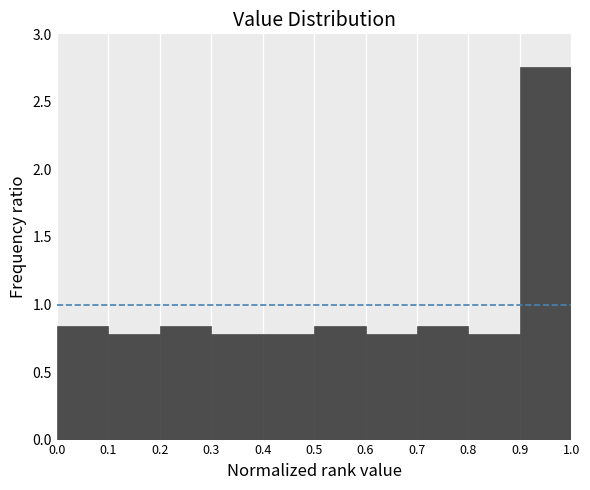

Reading left to right, transcribe this chart: for each bar, give the range it covers on the x-axis and its height. The values are not printed on the chart, so give them approximately, as read against the axis.

0.0 to 0.1: 0.85
0.1 to 0.2: 0.80
0.2 to 0.3: 0.85
0.3 to 0.4: 0.80
0.4 to 0.5: 0.80
0.5 to 0.6: 0.85
0.6 to 0.7: 0.80
0.7 to 0.8: 0.85
0.8 to 0.9: 0.80
0.9 to 1.0: 2.75